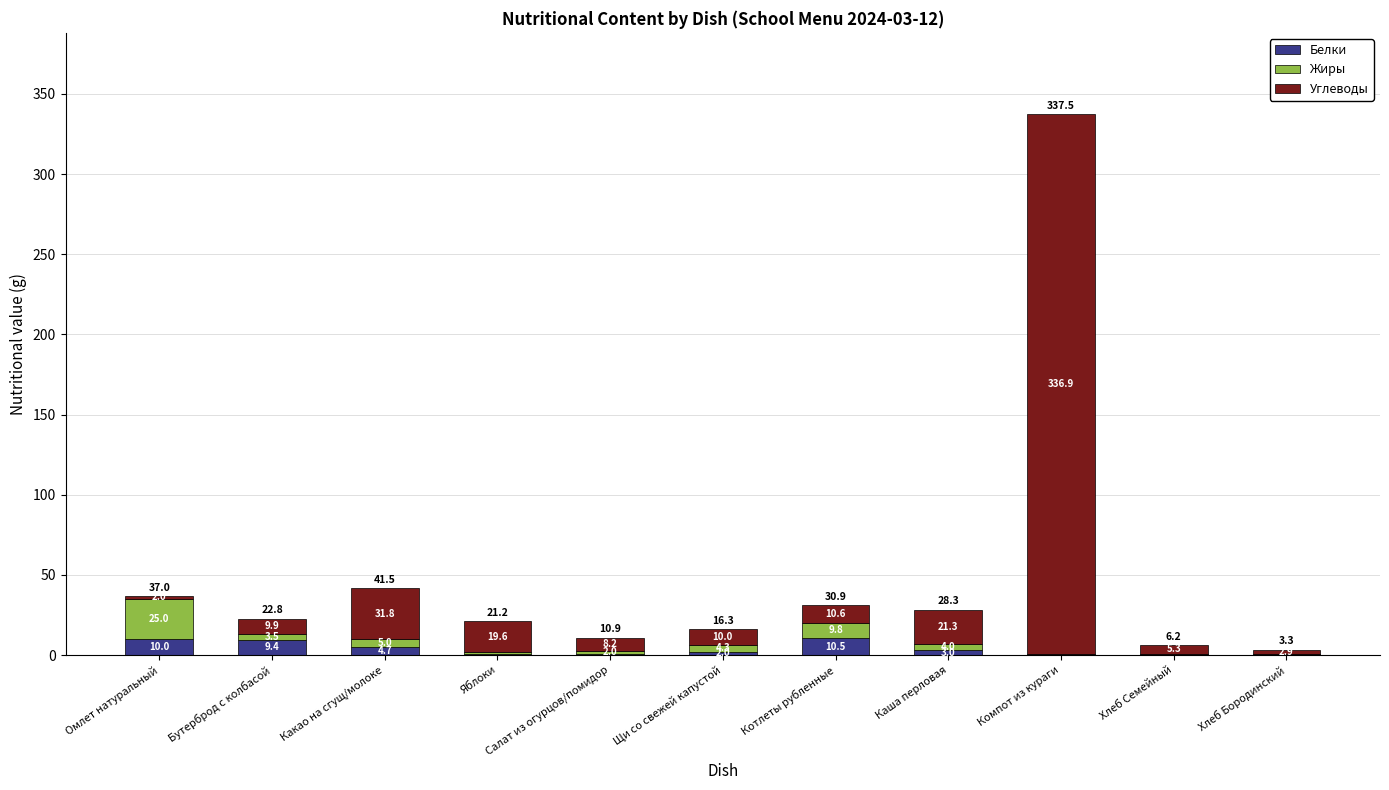

Which category has the highest value in the Белки series?

Котлеты рубленные